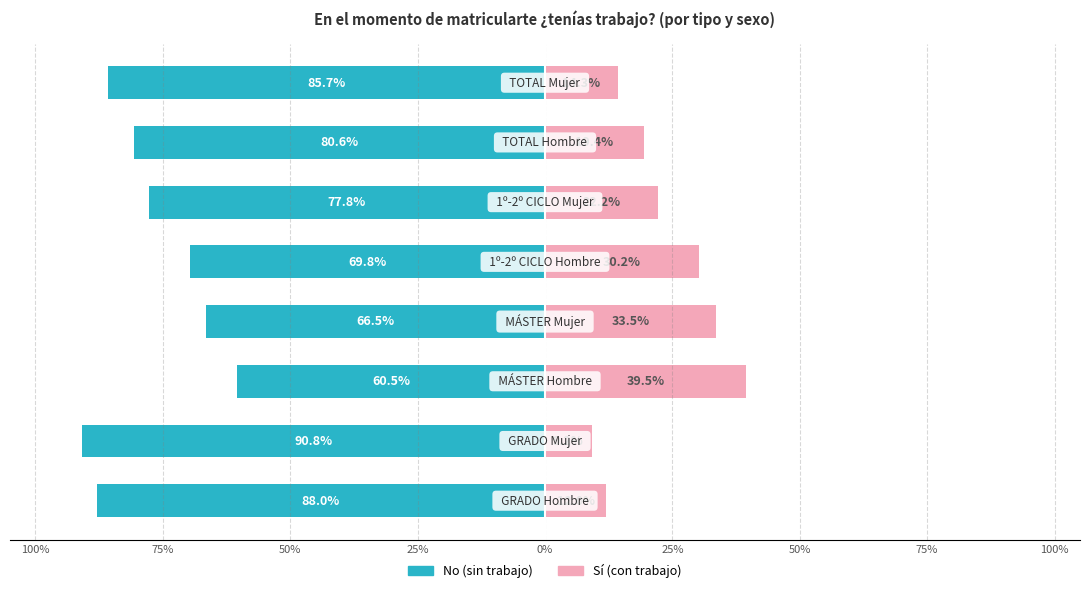

How many Sí (con trabajo) values are between 0 and 1?

8